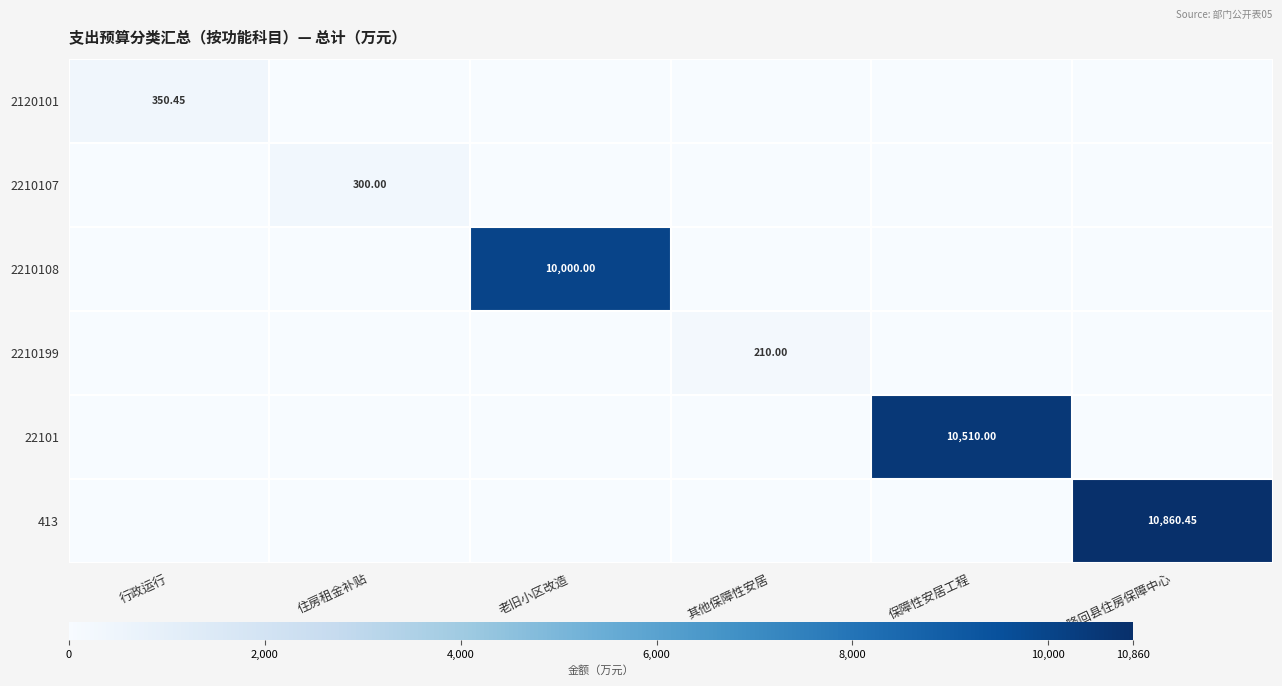

At which label is 413 closest to 5430?

行政运行